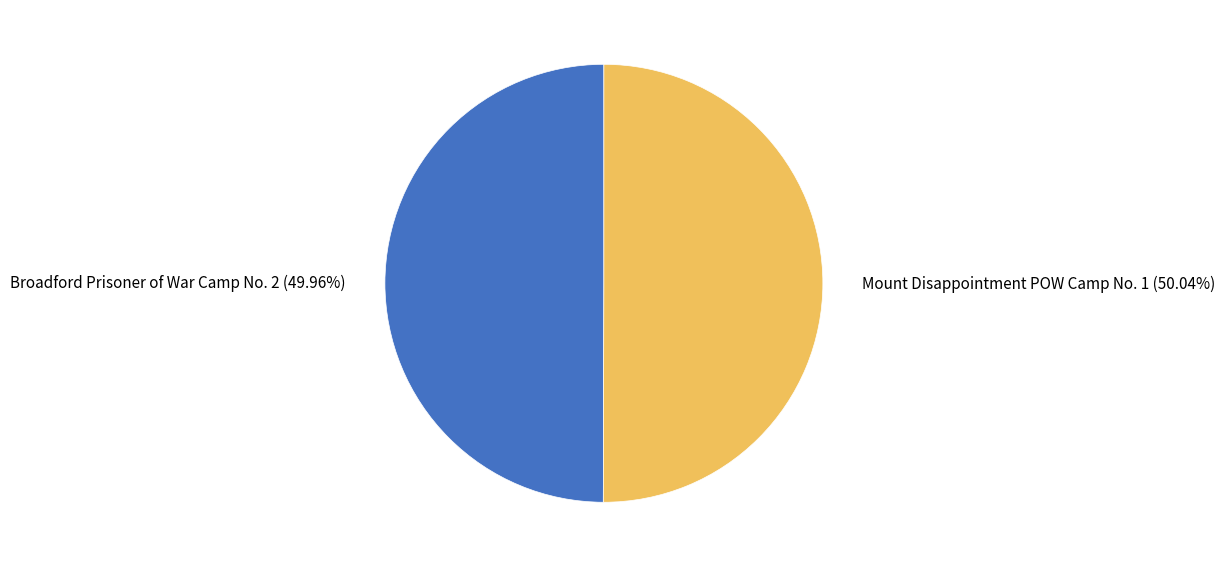

To the nearest percent, what portion does Broadford Prisoner of War Camp No. 2 represent?

50%